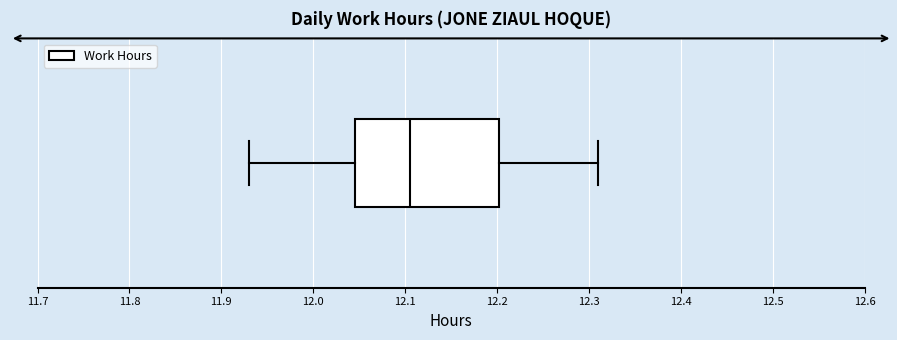

Where is the right edge of the box on the x-axis? The values are not printed on the chart, so give them approximately, as read against the axis.

12.20